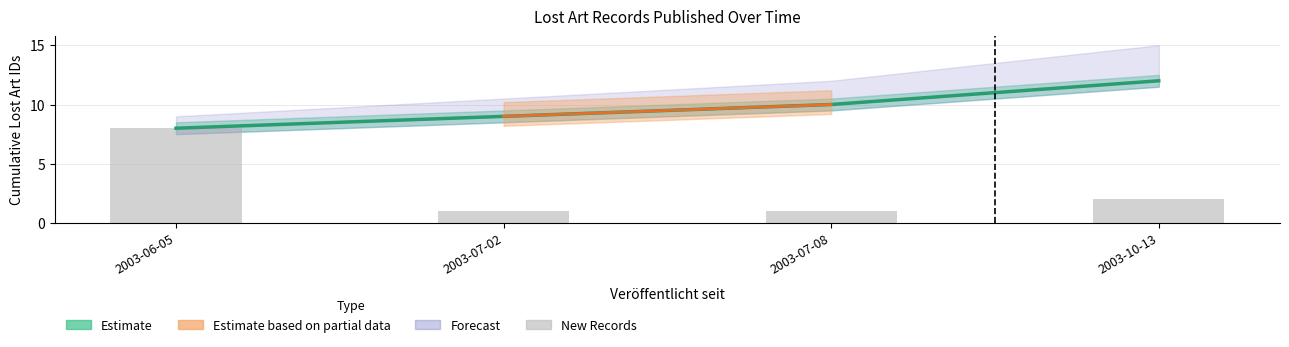

How many values are between 1 and 8?

4